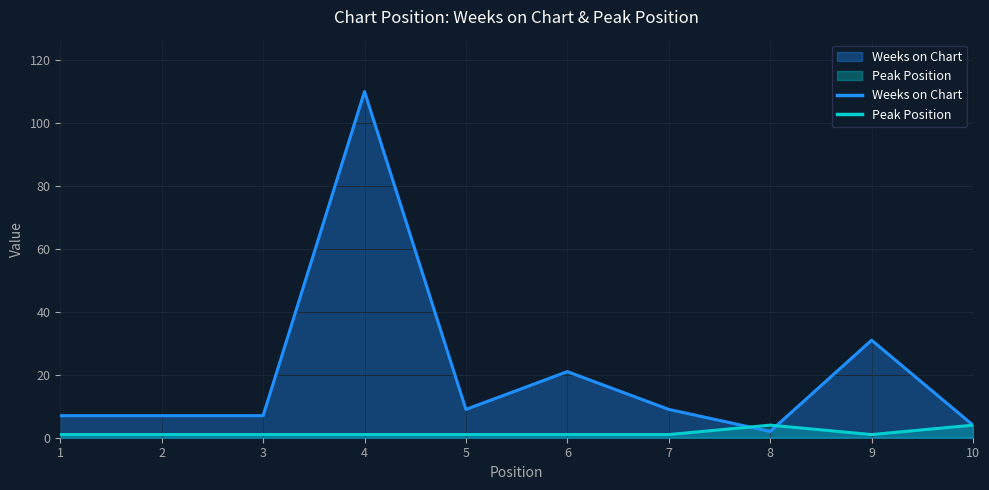

What is the lowest value of the Weeks on Chart series?

2